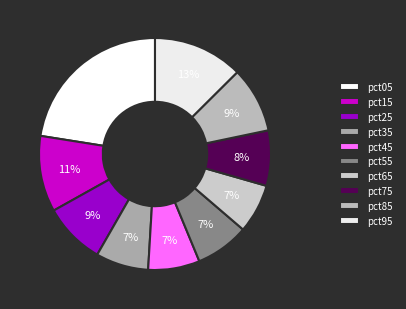

To the nearest percent, what is the average slice percentage?

10%